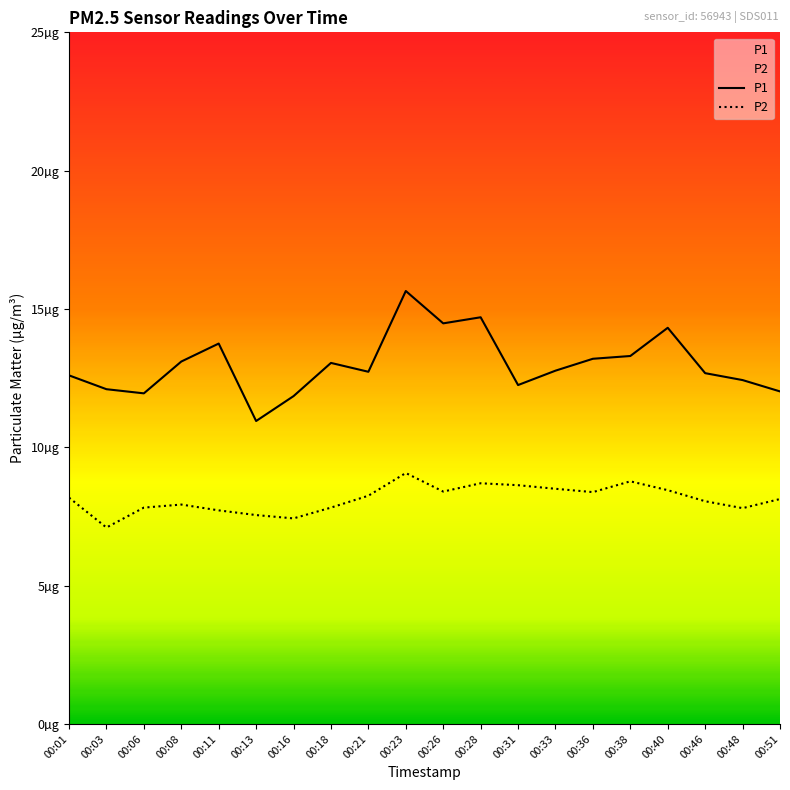

At which category is the sum across all series the highest?

00:23